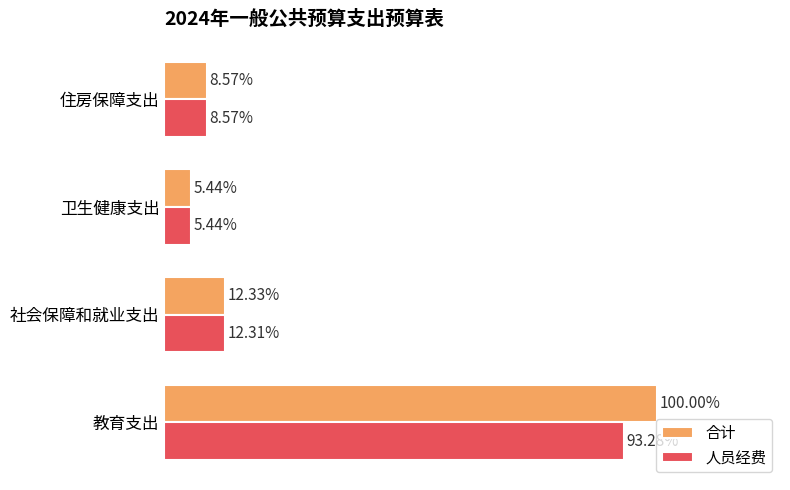

Are the bars grouped side by side (vs. stacked)?

Yes